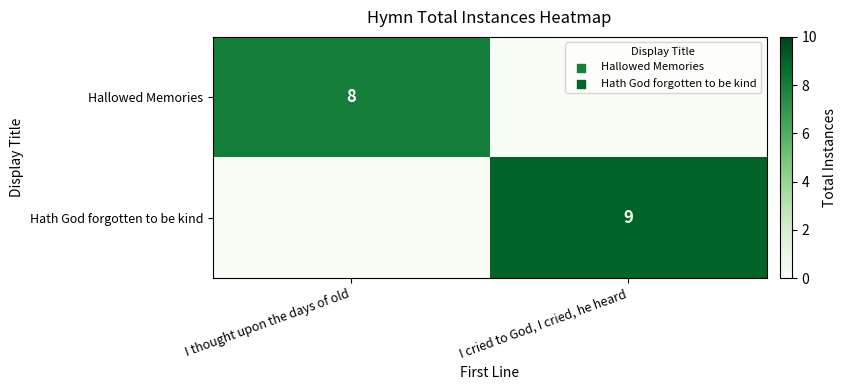

Is it true that Hath God forgotten to be kind equals 9 at I cried to God, I cried, he heard?

True